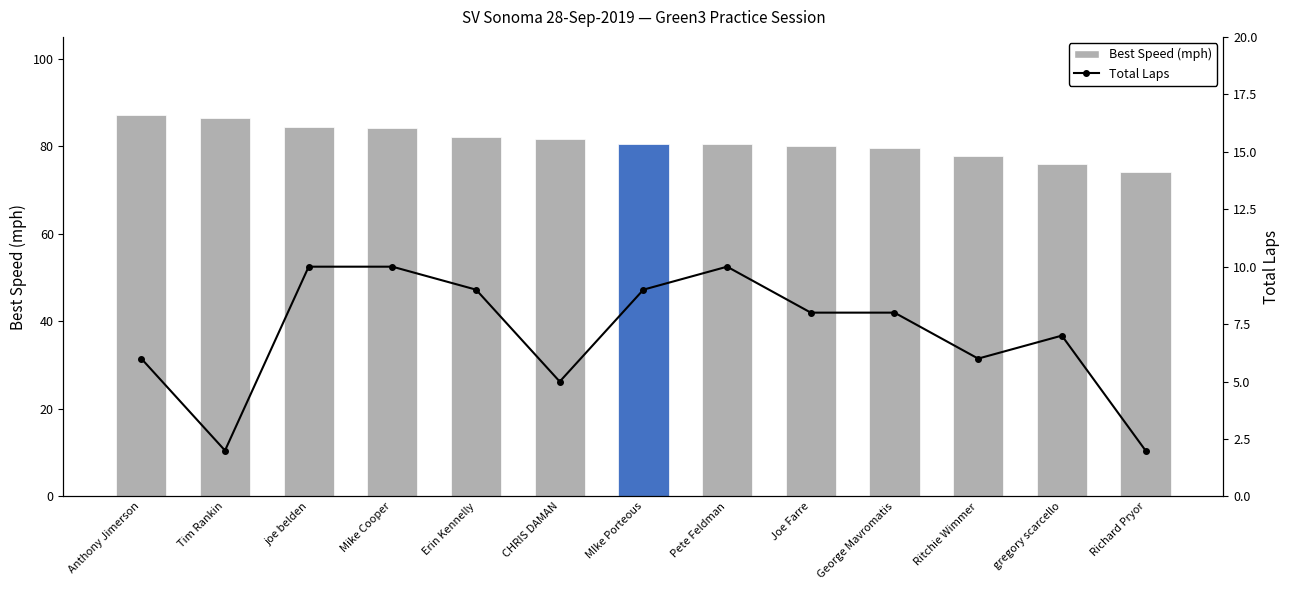

Reading left to right, list all the values displayed in this chart.

Best Speed (mph): 87.2	86.4	84.4	84.3	82.1	81.7	80.5	80.4	80.1	79.7	77.9	75.9	74.0
Total Laps: 6.0	2.0	10.0	10.0	9.0	5.0	9.0	10.0	8.0	8.0	6.0	7.0	2.0